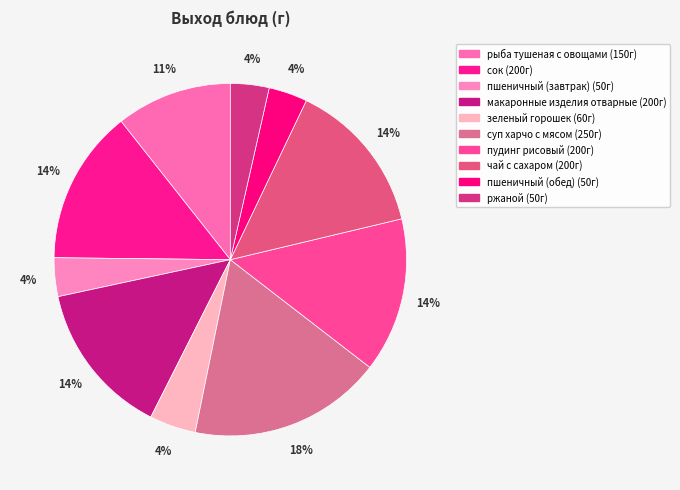

How many slices are in this pie chart?

10